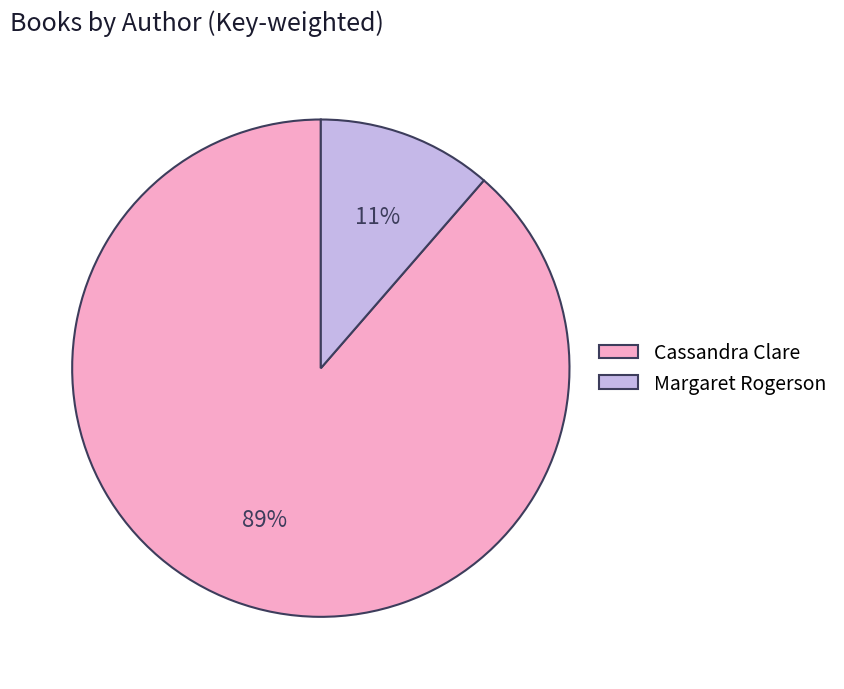

True or false: Cassandra Clare accounts for 81% of the total.

False